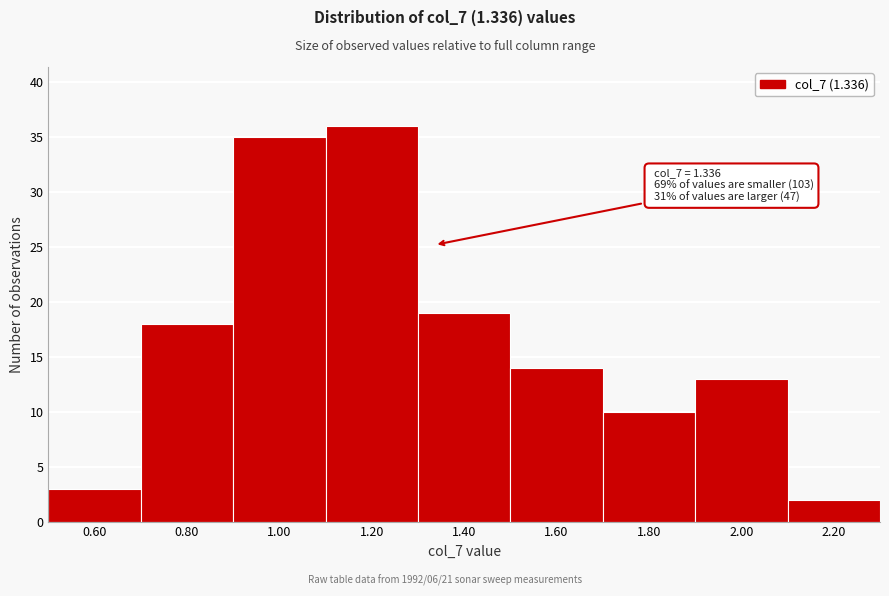

Which range on the x-axis has the tallest bar?

1.1 to 1.3